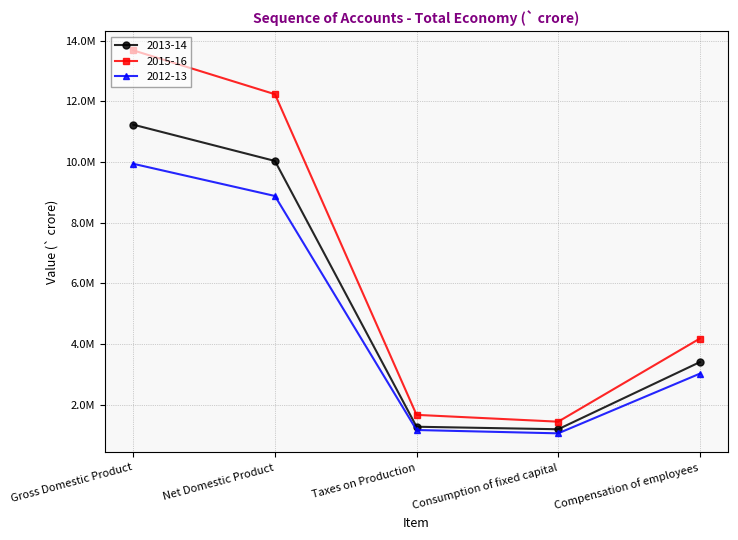

Which series has the widest spread of values?

2015-16